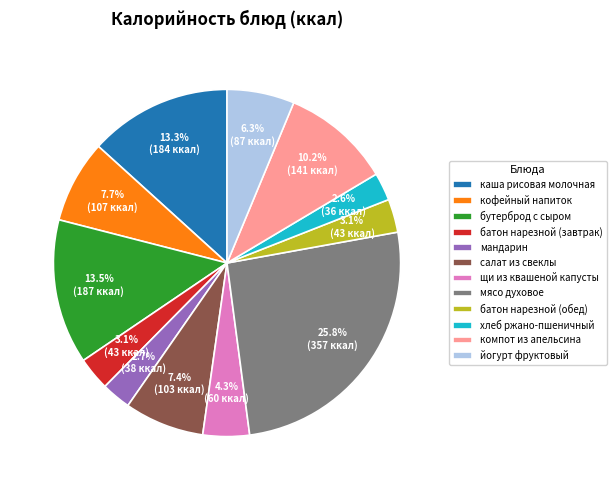

Combined, what portion of the pie is салат из свеклы and батон нарезной (обед)?

10.5%